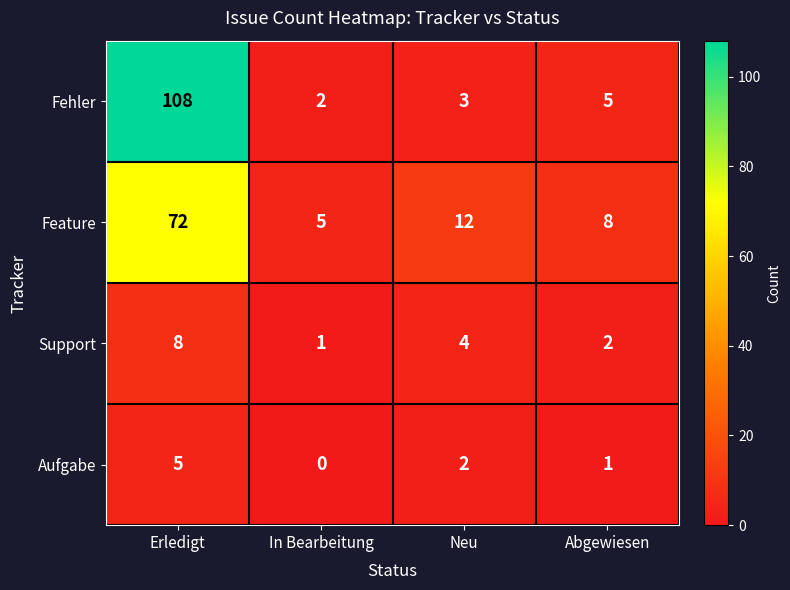

What is the total value across all series at Erledigt?

193